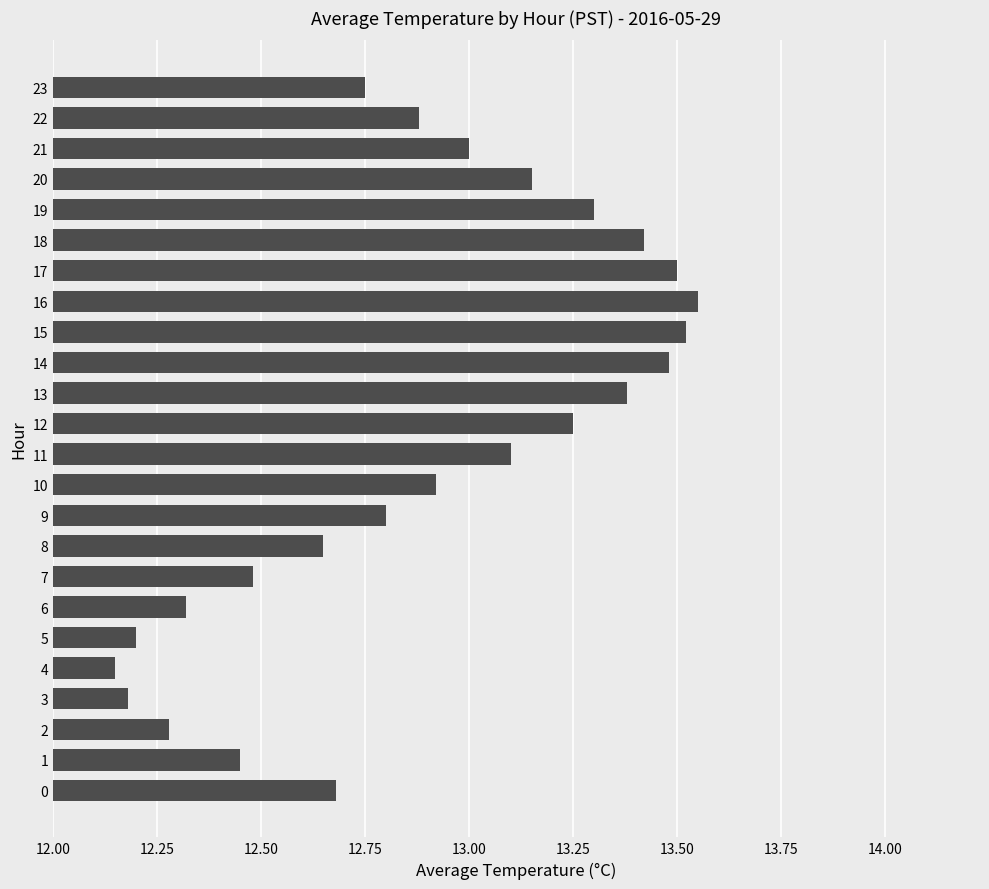

The value at 16 is 18.7. True or false?

False